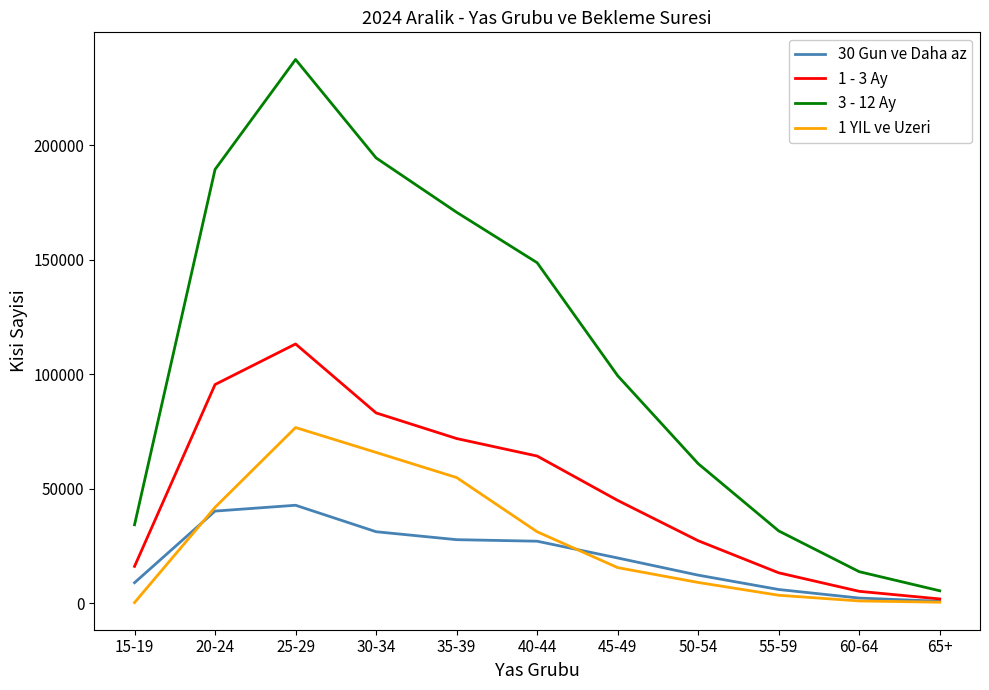

Is the value of 3 - 12 Ay at 65+ greater than the value of 1 YIL ve Uzeri at 30-34?

No